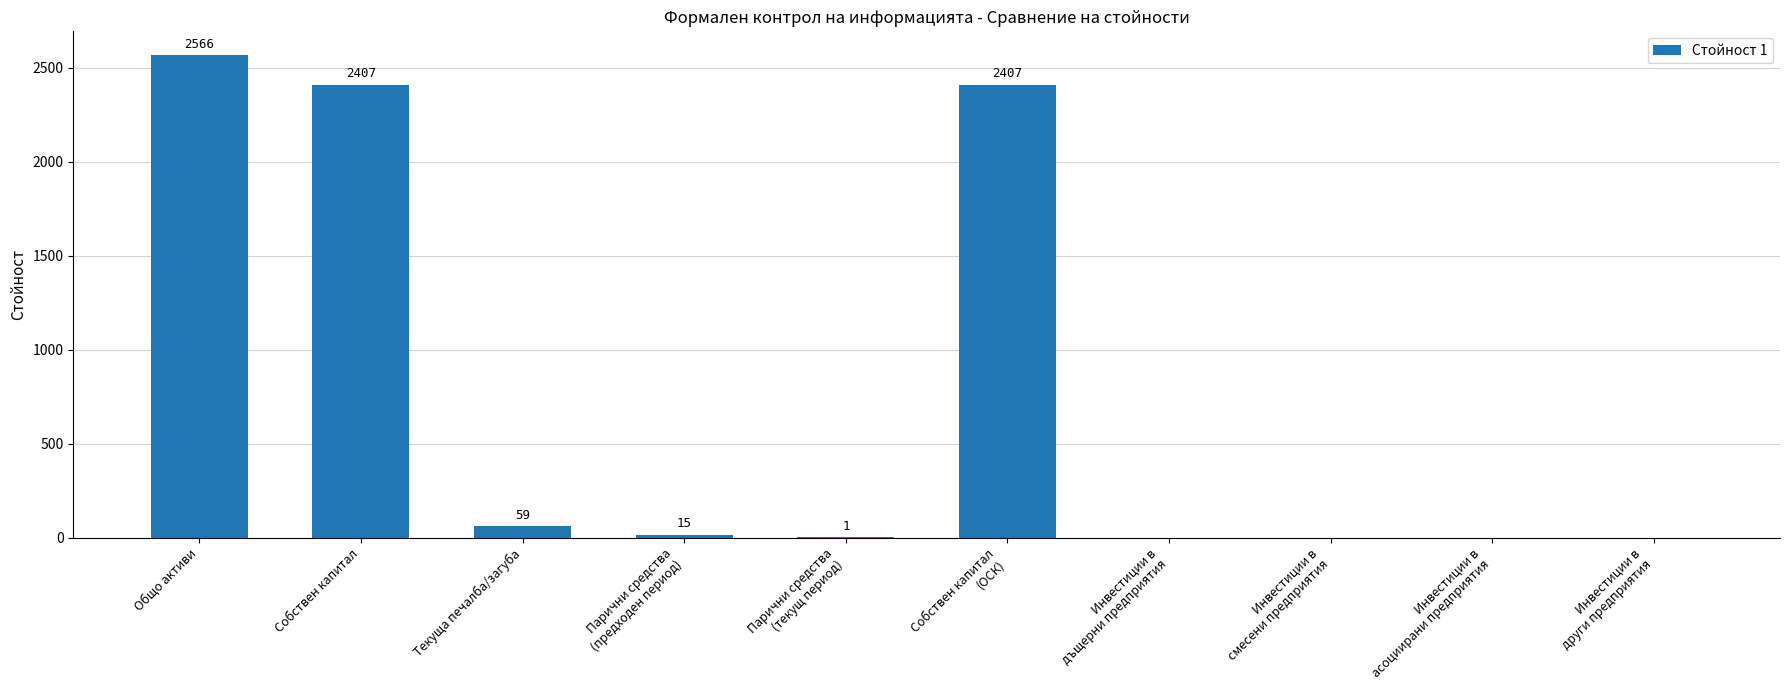

What is the maximum value shown in the chart?

2566